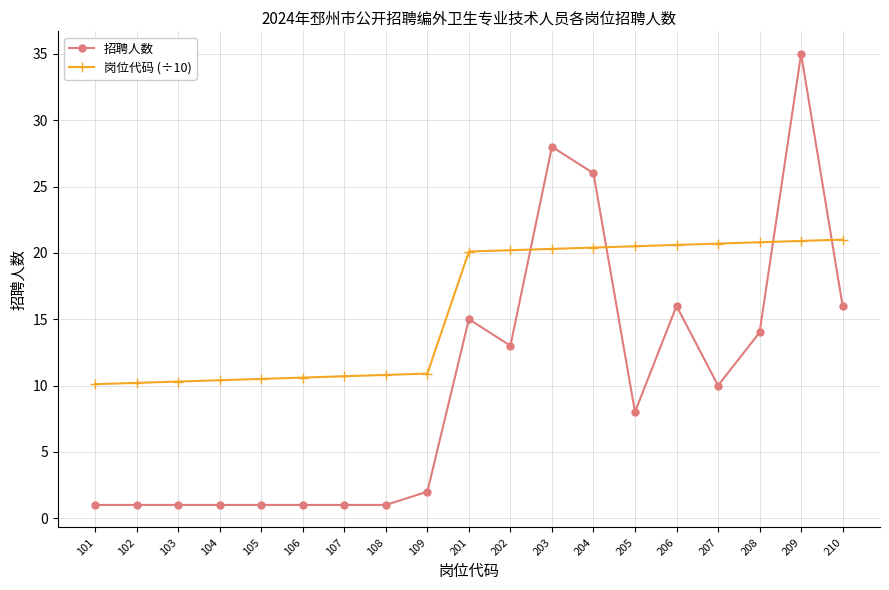

True or false: 招聘人数 has a value of 1.0 at 106.

True